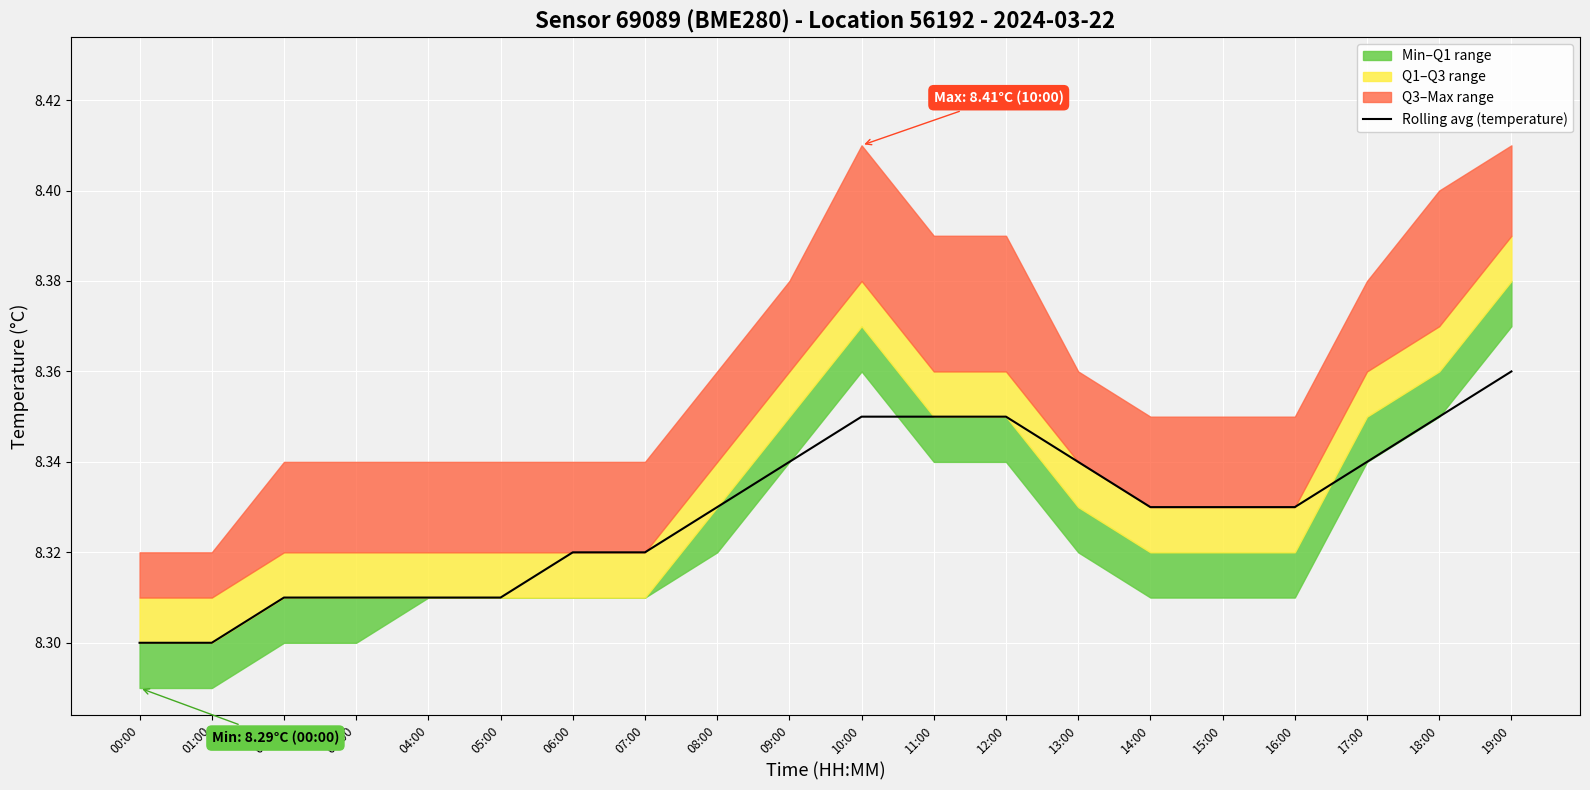

How many values are between 8 and 9?

20